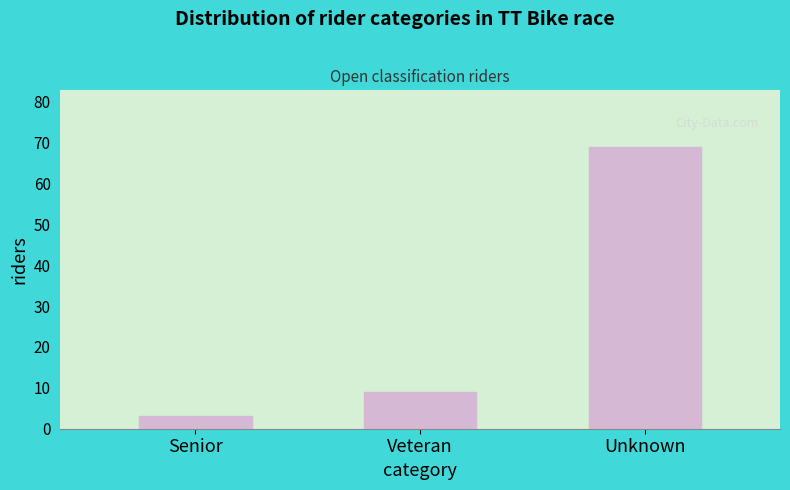

Reading left to right, list all the values displayed in this chart.

3	9	69